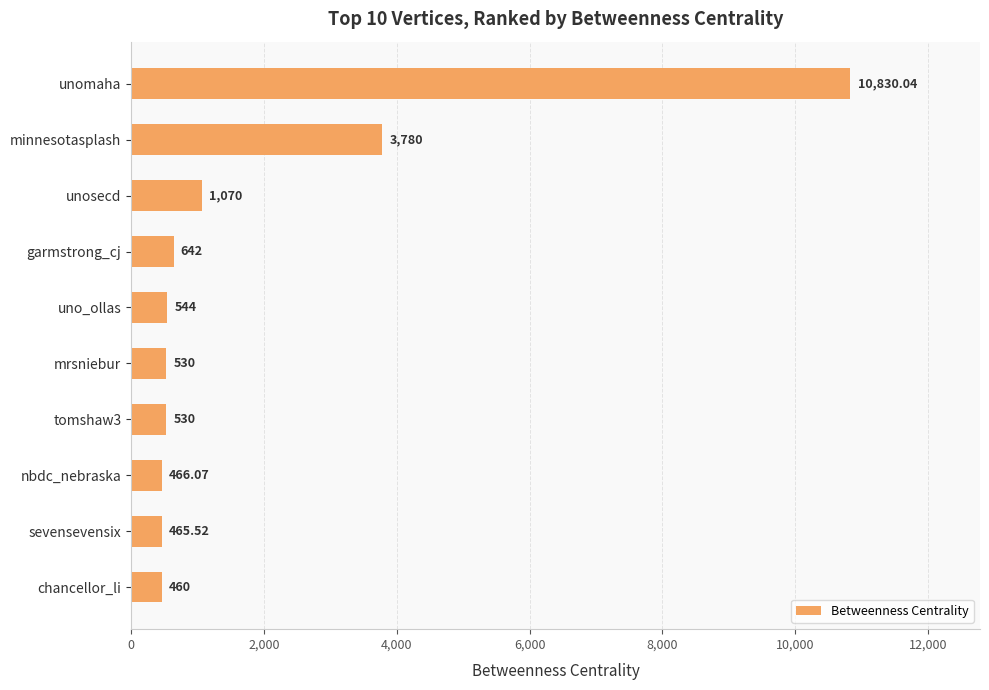

Which label corresponds to the largest value in the chart?

unomaha